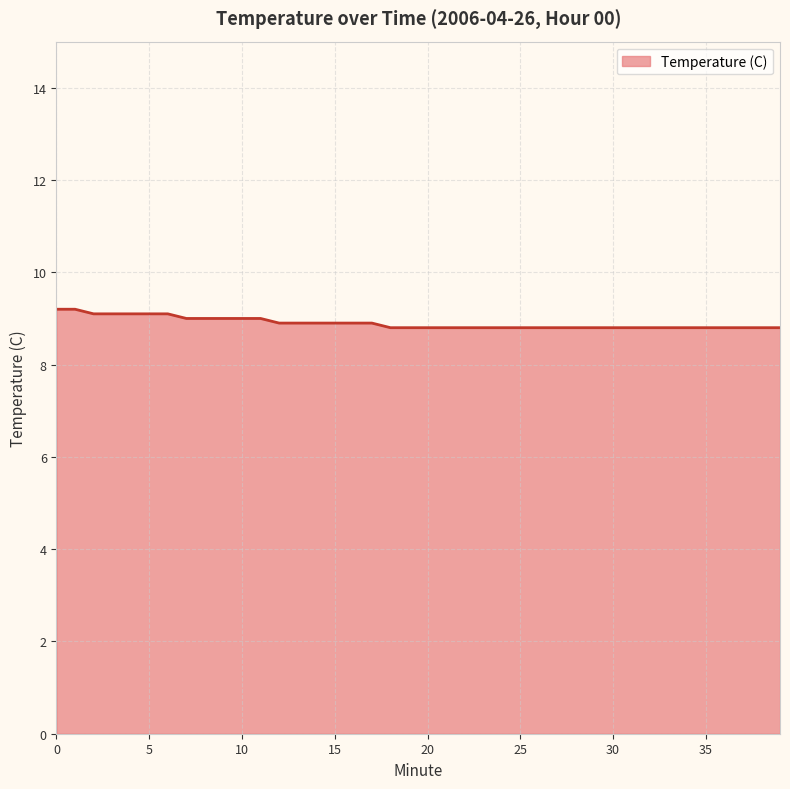

What is the minimum value shown in the chart?

8.8